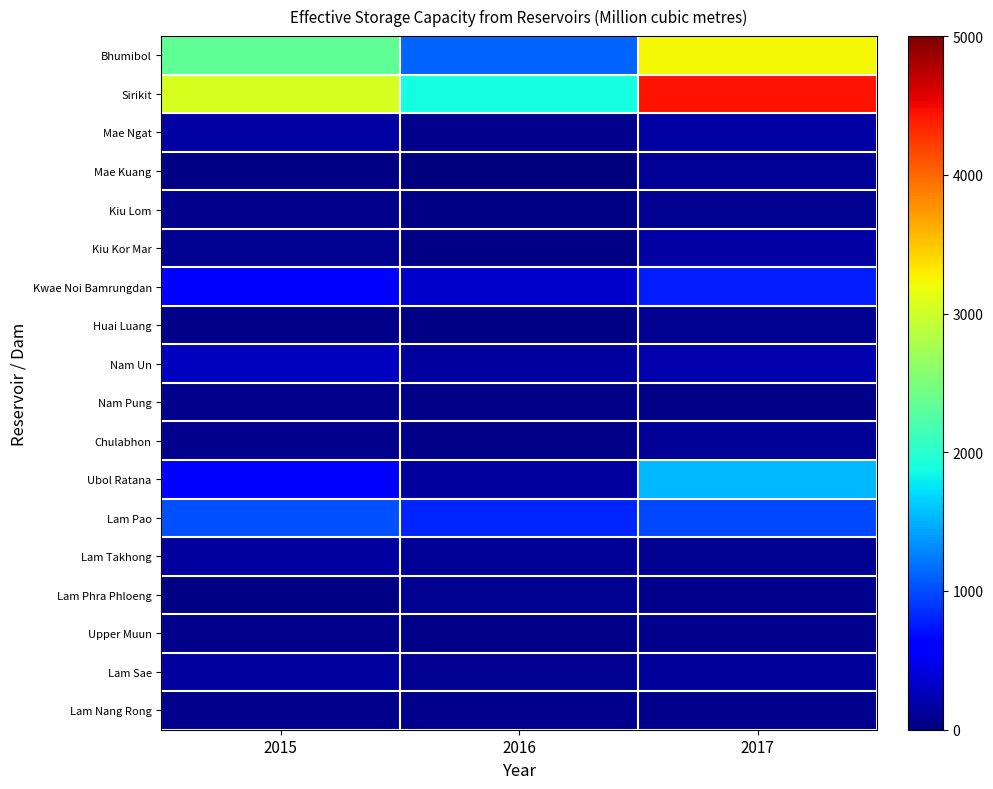

What is the spread (max minus min) of values at 2015?

3022.0